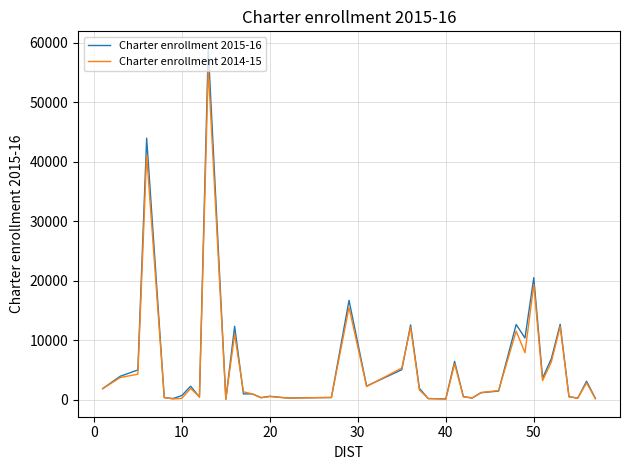

How many distinct data groups are displayed?

2